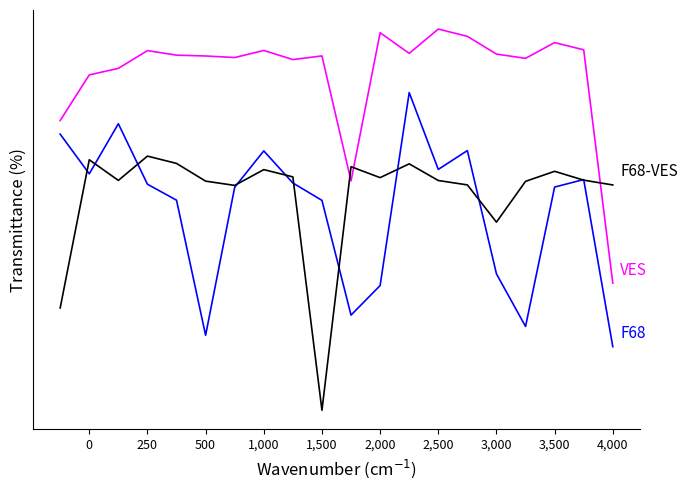

What is the minimum value for F68?

15.0